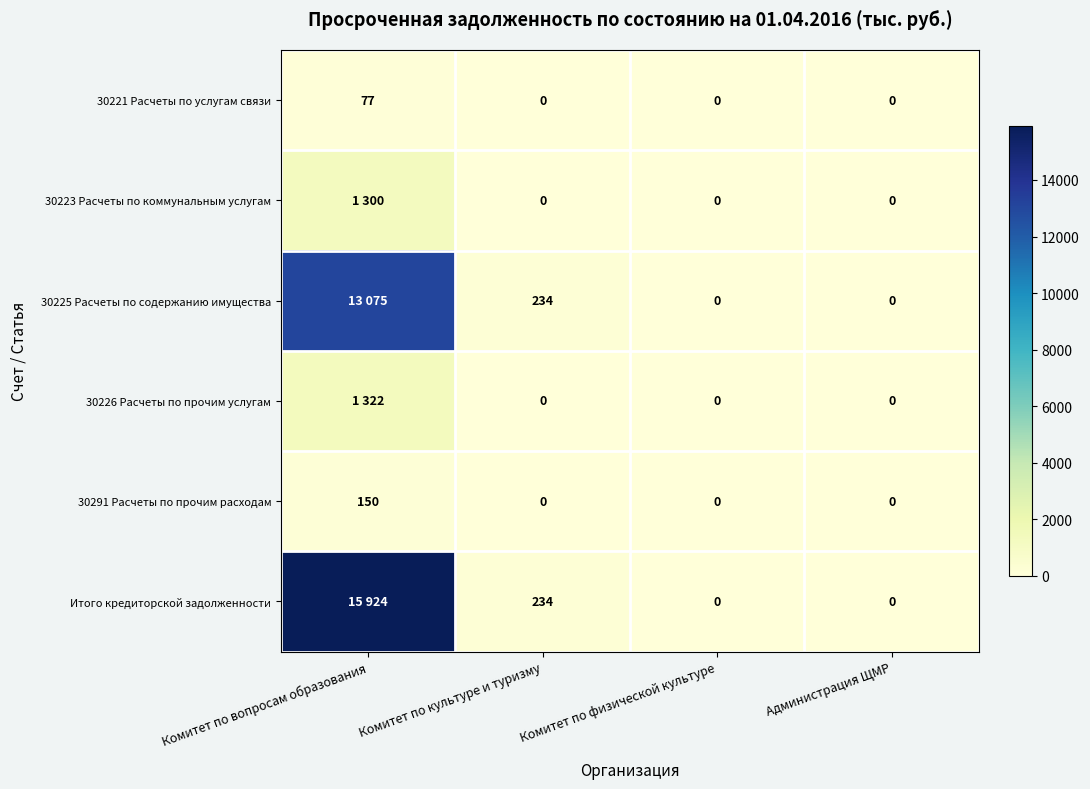

What is the average value of the 30291 Расчеты по прочим расходам series?

38